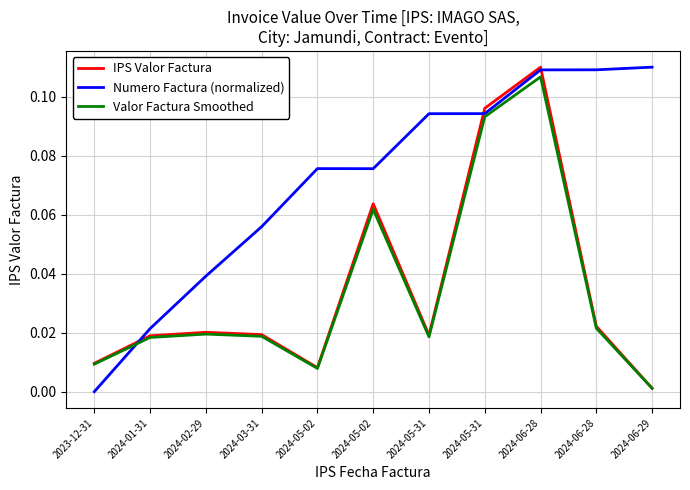

What is the difference between the maximum and second lowest values in the IPS Valor Factura series?

0.1